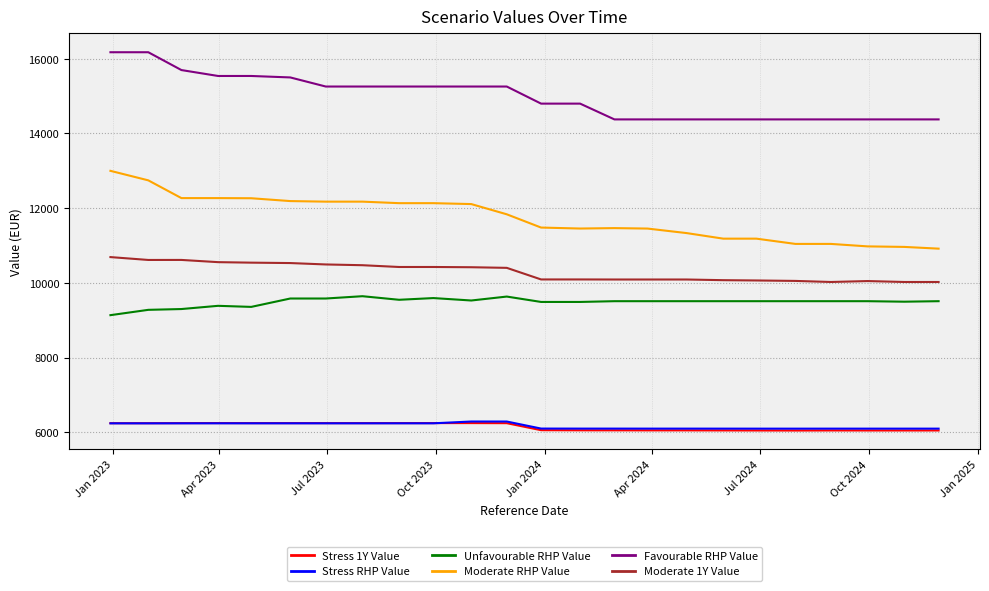

Which series has the largest total across all categories?

Favourable RHP Value